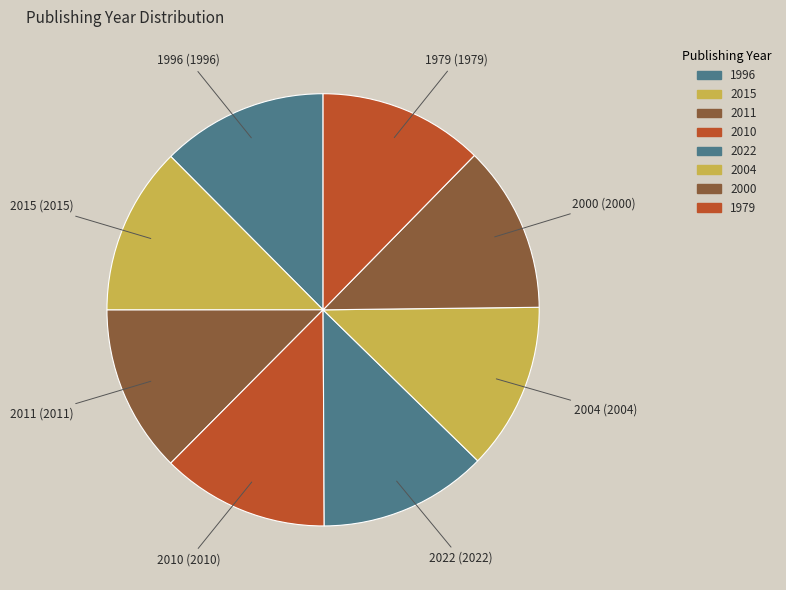

How many segments does this pie chart have?

8